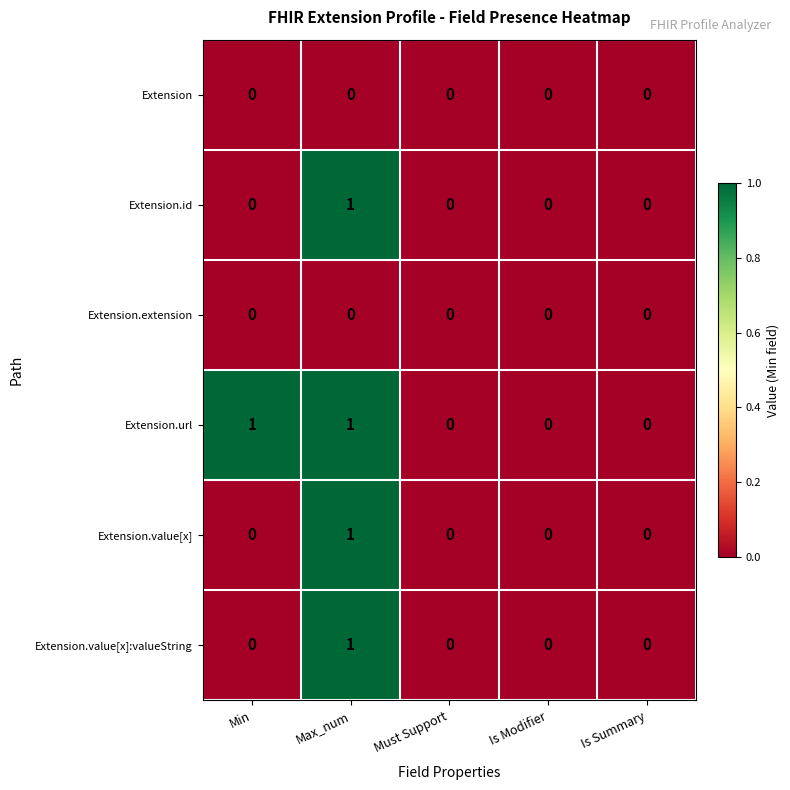

Which series changed the most between Min and Is Summary?

Extension.url